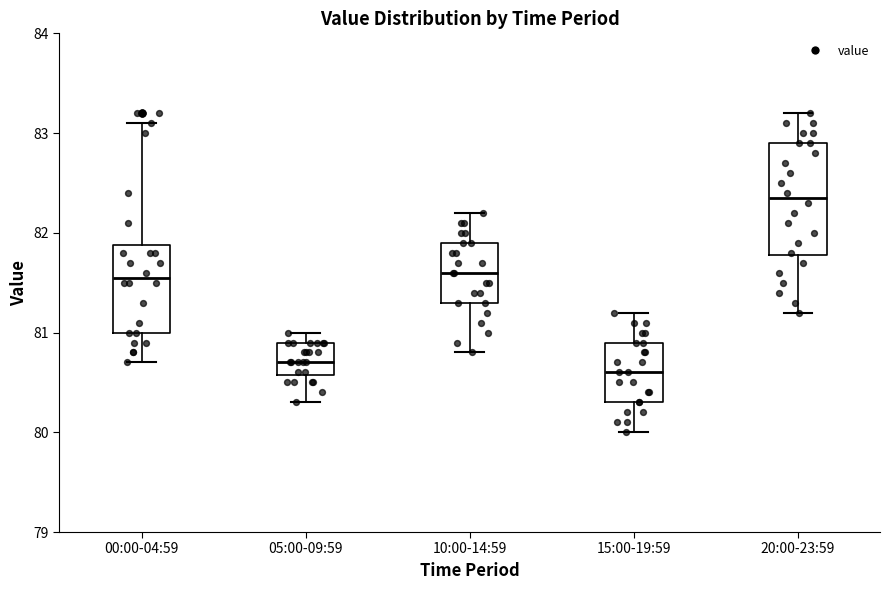

Reading left to right, read every box against the y-axis: the position of its median line, the range the box covers, and the ends of its whiskers. The values are not printed on the chart, so give them approximately, as read against the axis.

00:00-04:59: median 81.6, box 81.0 to 81.9, whiskers 80.7 to 83.1
05:00-09:59: median 80.7, box 80.6 to 80.9, whiskers 80.3 to 81.0
10:00-14:59: median 81.6, box 81.3 to 81.9, whiskers 80.8 to 82.2
15:00-19:59: median 80.6, box 80.3 to 80.9, whiskers 80.0 to 81.2
20:00-23:59: median 82.4, box 81.8 to 82.9, whiskers 81.2 to 83.2